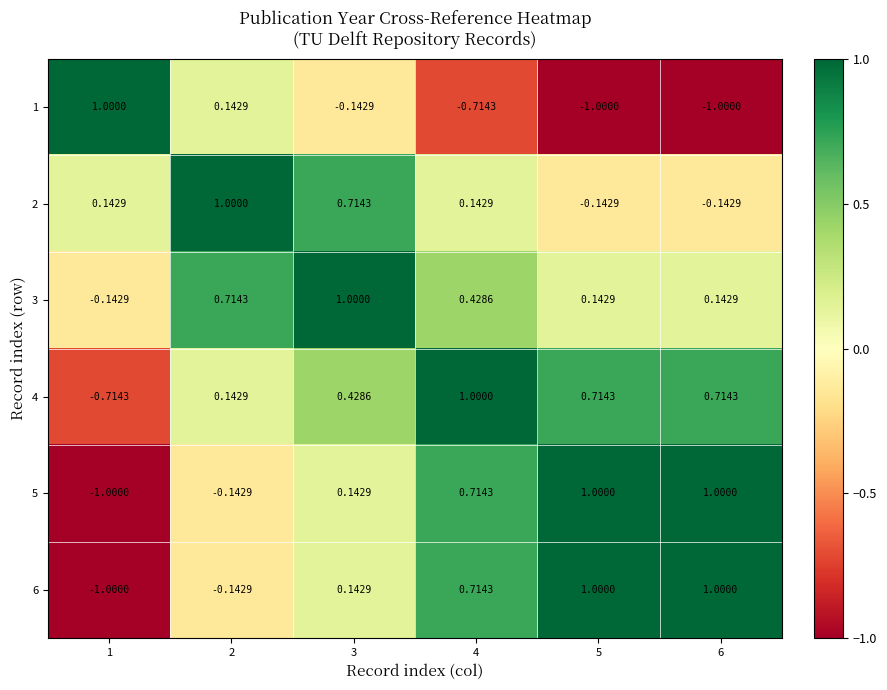

Reading left to right, list all the values displayed in this chart.

1: 1=1.0	2=0.1	3=-0.1	4=-0.7	5=-1.0	6=-1.0
2: 1=0.1	2=1.0	3=0.7	4=0.1	5=-0.1	6=-0.1
3: 1=-0.1	2=0.7	3=1.0	4=0.4	5=0.1	6=0.1
4: 1=-0.7	2=0.1	3=0.4	4=1.0	5=0.7	6=0.7
5: 1=-1.0	2=-0.1	3=0.1	4=0.7	5=1.0	6=1.0
6: 1=-1.0	2=-0.1	3=0.1	4=0.7	5=1.0	6=1.0